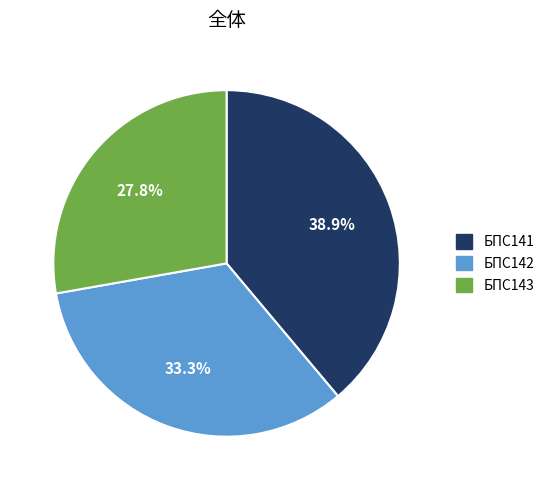

How much of the chart is everything except БПС143?

72.2%